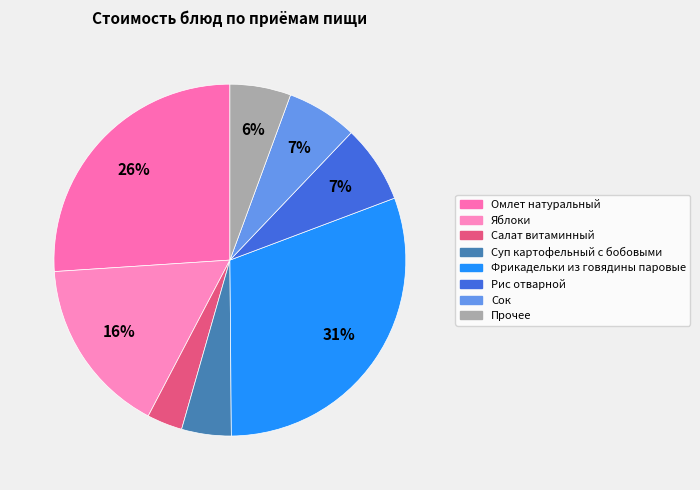

Count the number of slices in the pie.

8